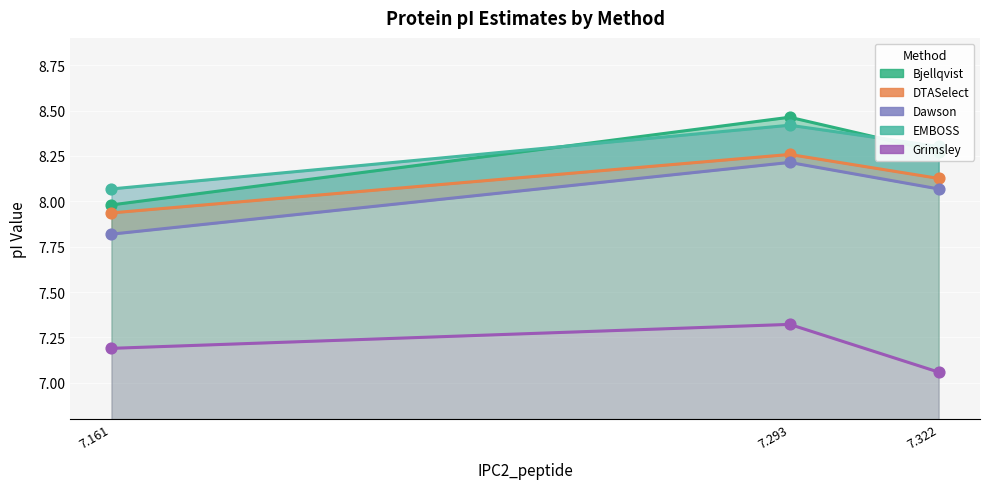

What are all the series names shown in the legend?

Bjellqvist, DTASelect, Dawson, EMBOSS, Grimsley